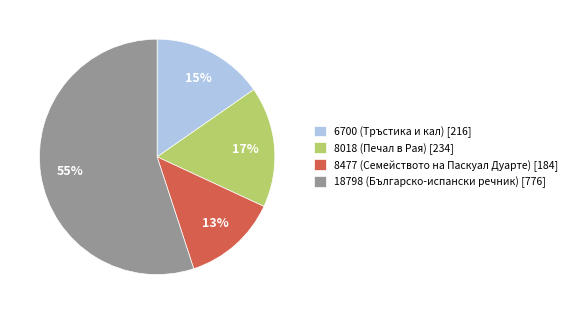

To the nearest percent, what percentage of the pie is 8018 (Печал в Рая)?

17%